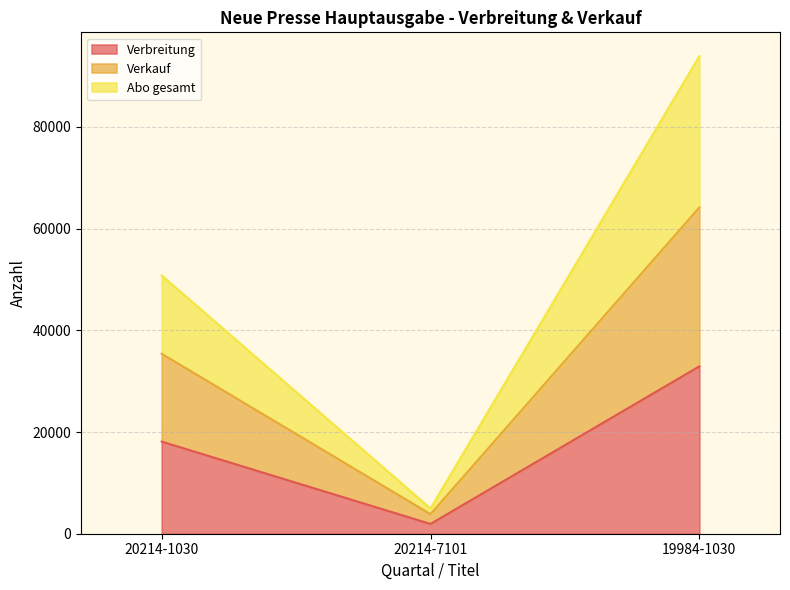

Reading left to right, list all the values displayed in this chart.

Verbreitung: 20214-1030=18115	20214-7101=1925	19984-1030=32910
Verkauf: 20214-1030=35387	20214-7101=3850	19984-1030=64158
Abo gesamt: 20214-1030=50787	20214-7101=4975	19984-1030=93895